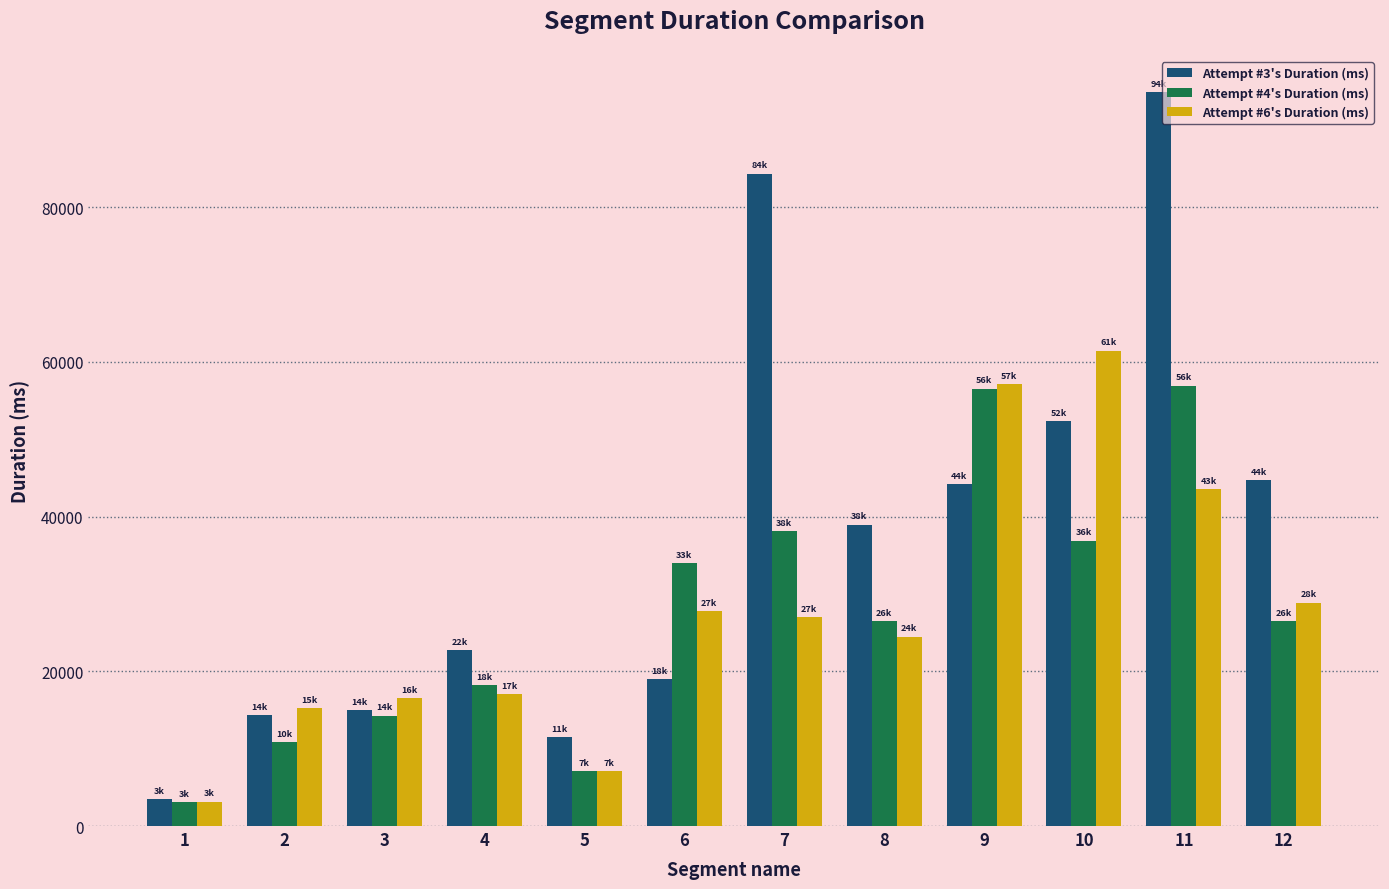

The value of Attempt #3's Duration (ms) at 6 is 6373. True or false?

False